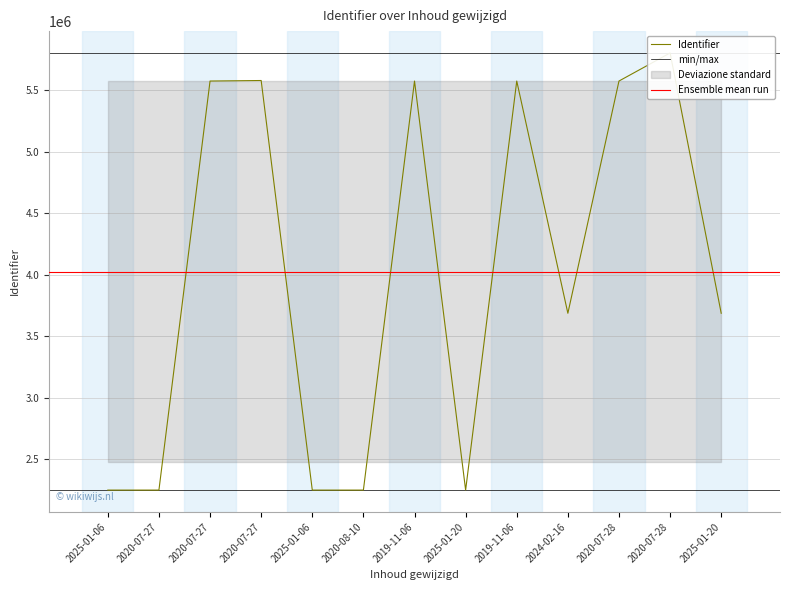

At which label does the data first exceed 3687420?

2020-07-27